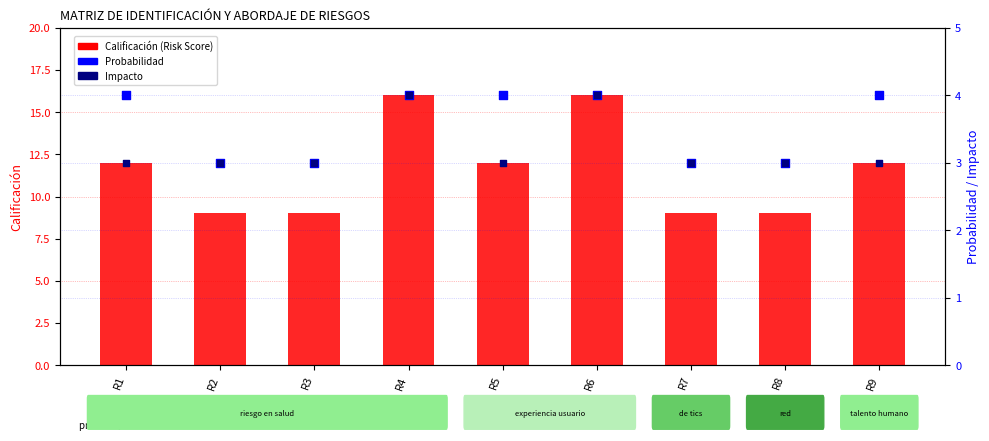

At which category is the sum across all series the highest?

R4